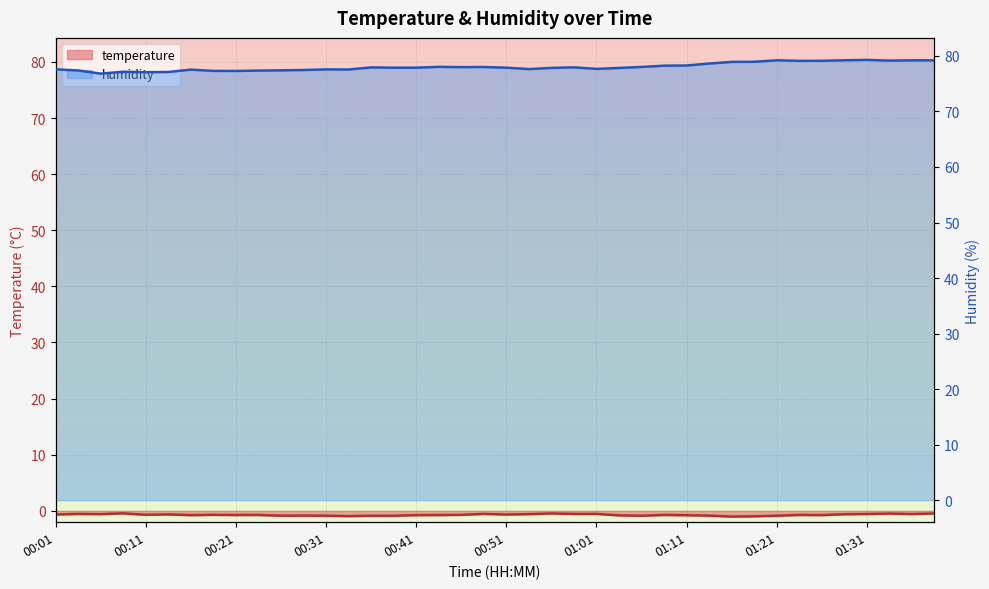

How many distinct data groups are displayed?

2